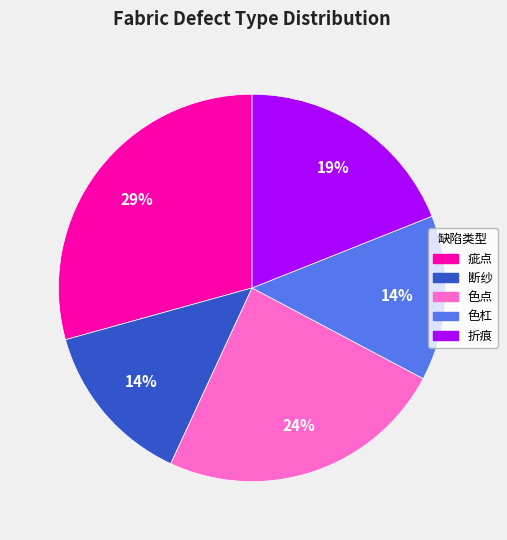

To the nearest percent, what is the average slice percentage?

20%